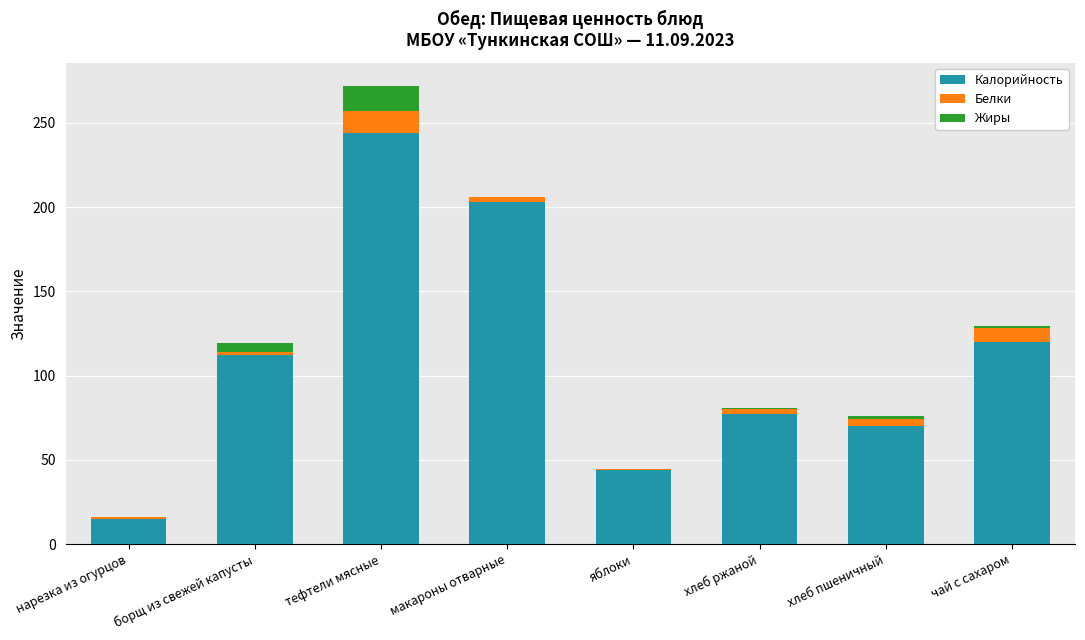

At which category is the sum across all series the highest?

тефтели мясные